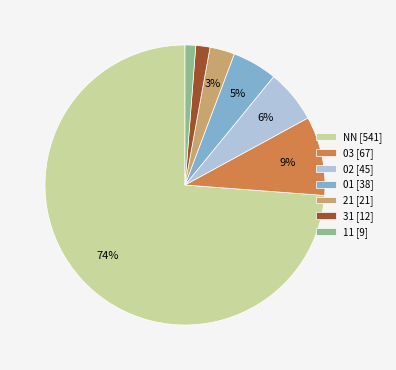

True or false: 01 [38] accounts for 20% of the total.

False